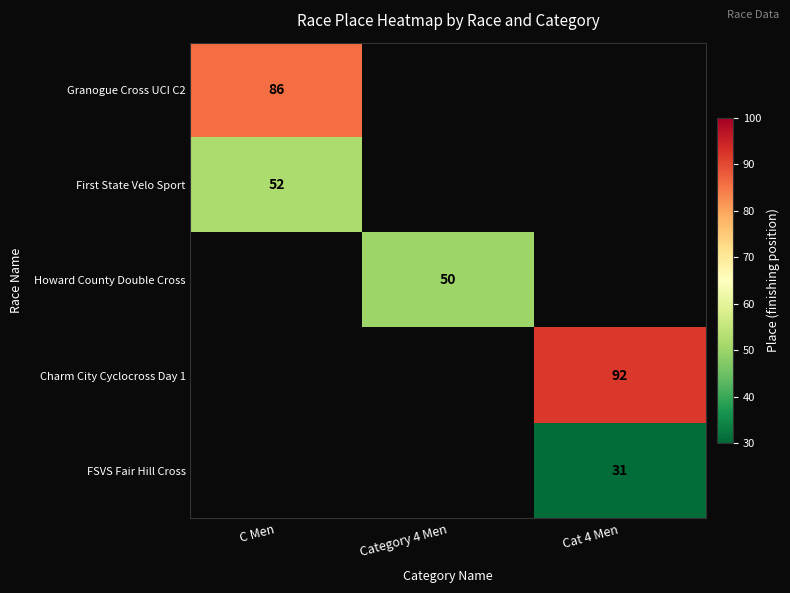

The Granogue Cross UCI C2 series shows 118 at C Men. True or false?

False